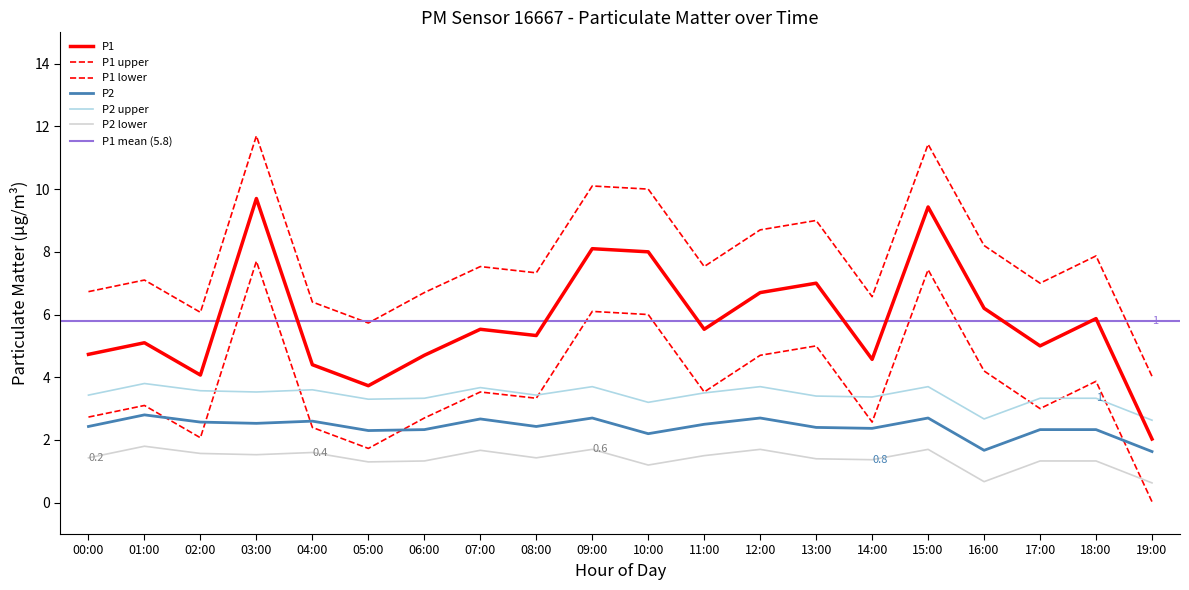

What is the difference between the second highest and minimum values in the P1_upper series?

7.4